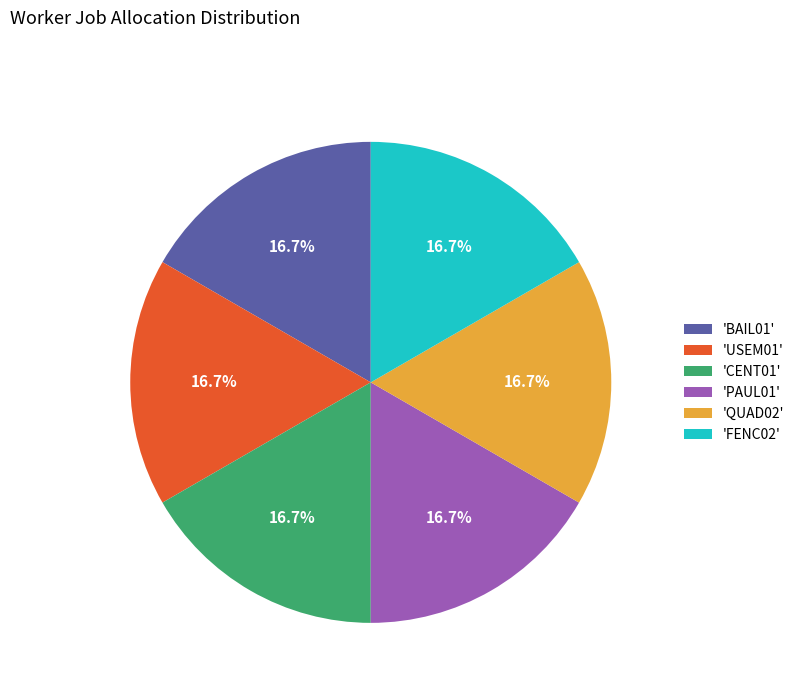

What is the ratio of the value at 'USEM01' to the value at 'CENT01'?

1.0